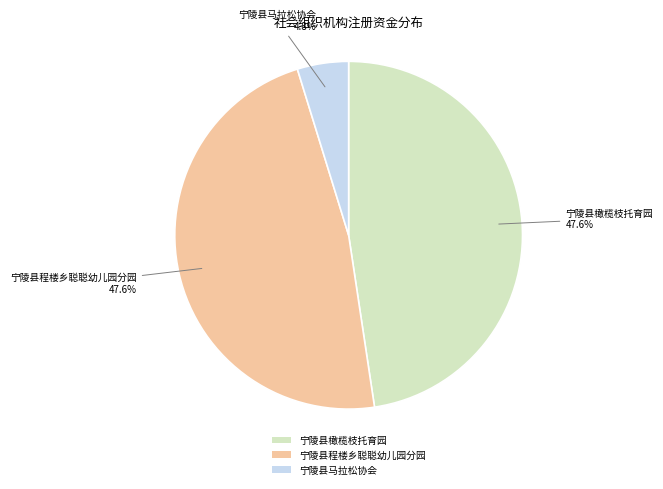

What is the smallest slice in the pie chart?

宁陵县马拉松协会